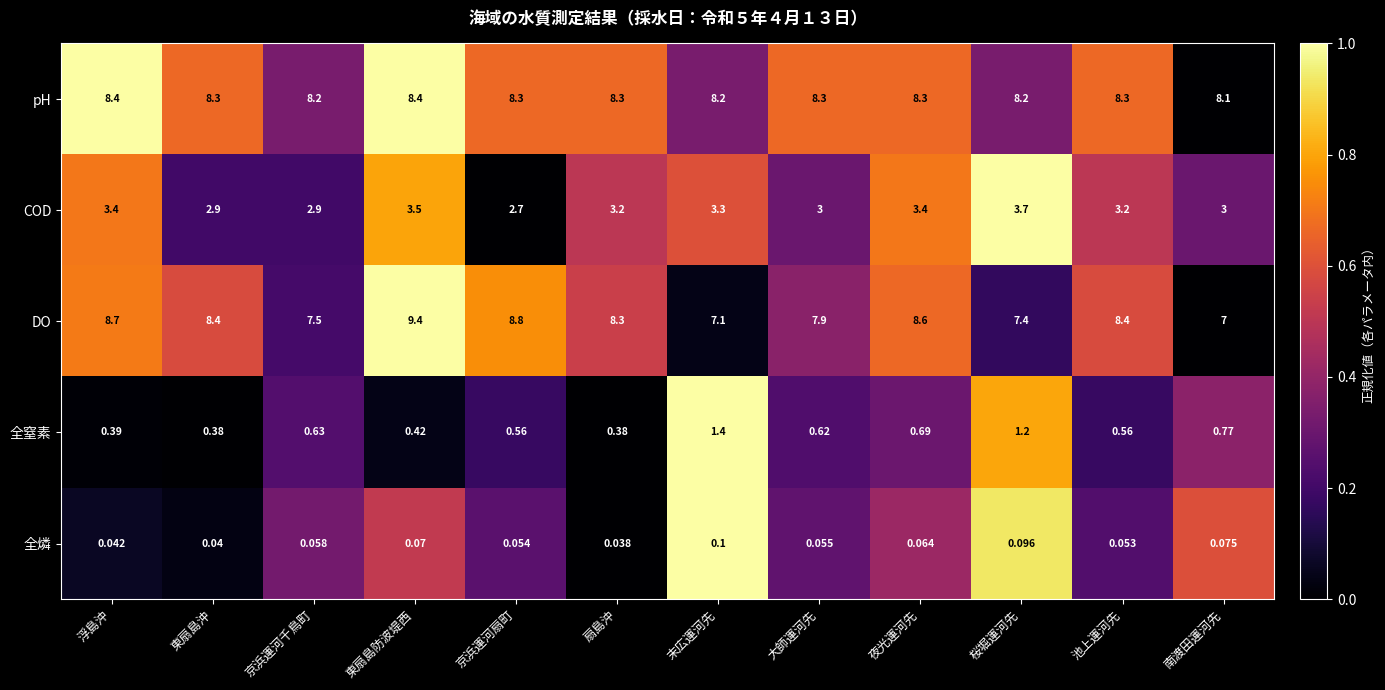

What is the difference between the highest and lowest values at 東扇島防波堤西?

9.3